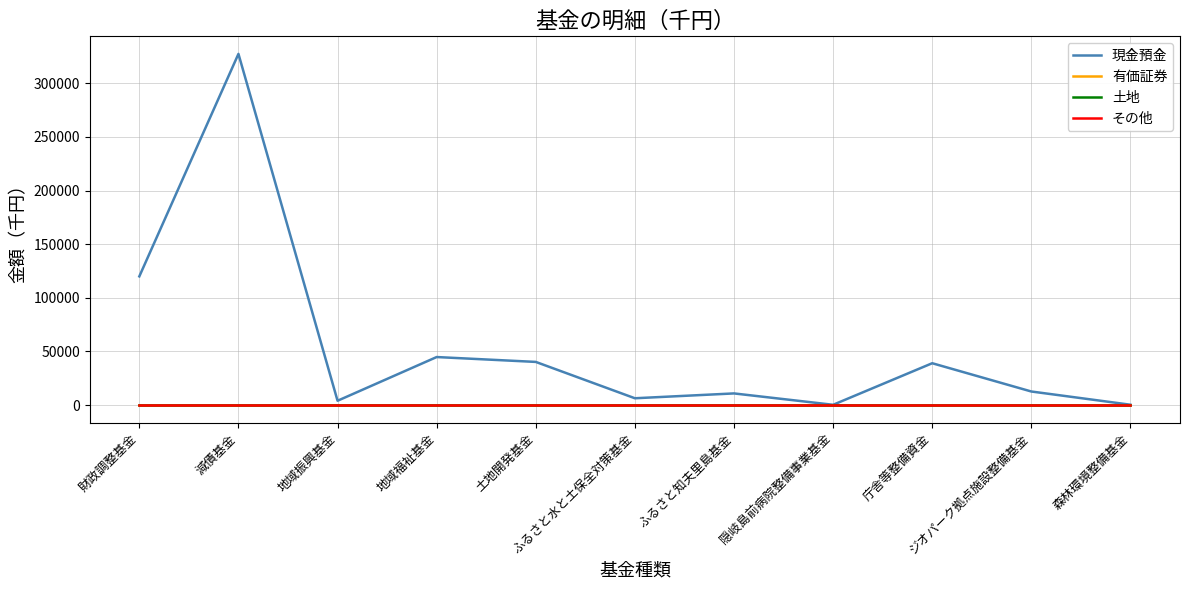

True or false: 現金預金 and その他 intersect in this chart.

False